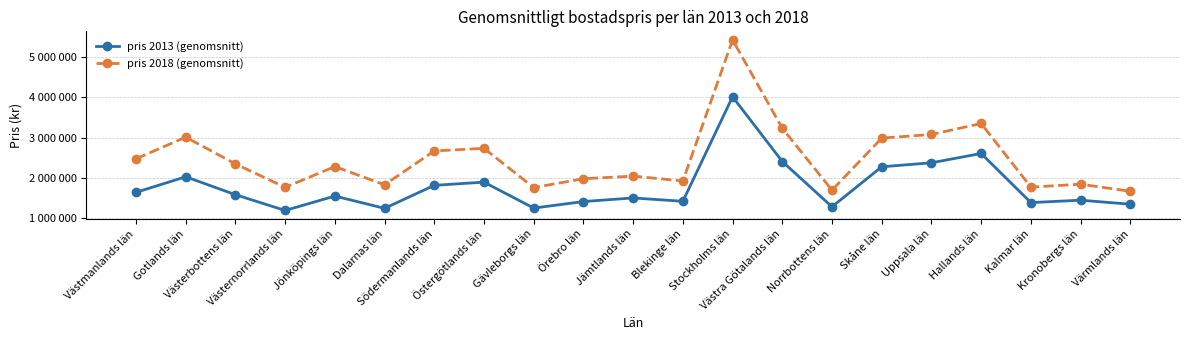

Reading left to right, list all the values displayed in this chart.

pris 2013 (genomsnitt): 1639831	2027553	1581729	1189720	1547887	1242143	1814136	1893843	1249106	1411003	1501040	1417514	4016612	2406819	1281175	2275474	2374884	2606762	1385228	1444901	1345061
pris 2018 (genomsnitt): 2474668	3012280	2347606	1764445	2281064	1828065	2669723	2733872	1758724	1978309	2044105	1921456	5431101	3232837	1694615	2988373	3078919	3351813	1770043	1842806	1666317